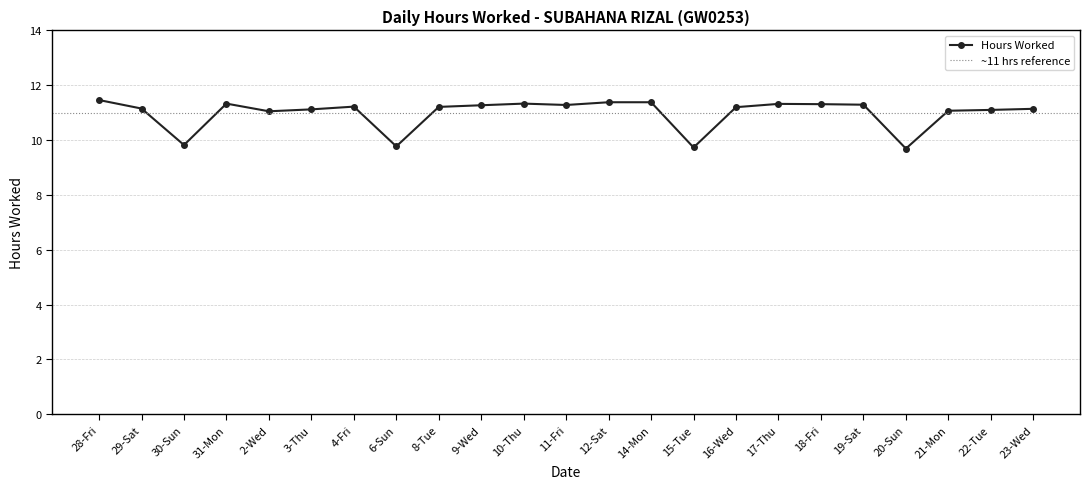

Which has a higher value, 31-Mon or 20-Sun?

31-Mon